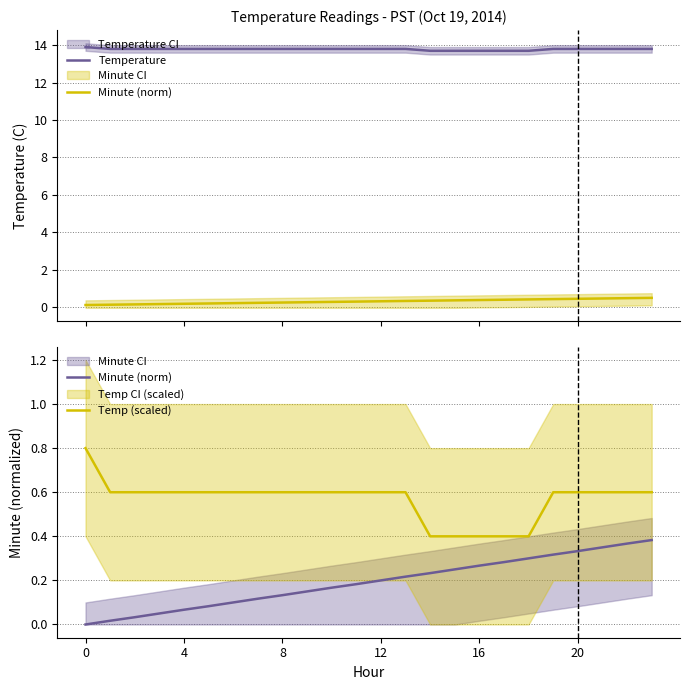

What is the difference between the maximum and minimum values in the Temperature series?

0.2